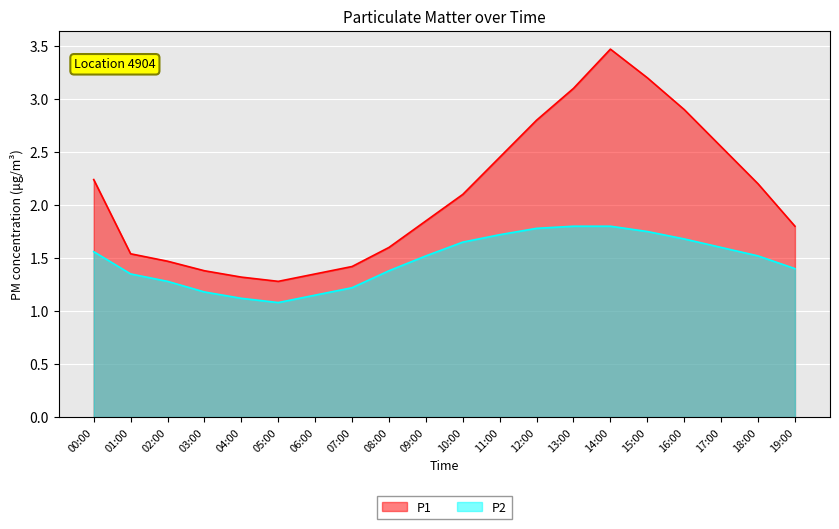

Which category has the lowest value in the P1 series?

05:00